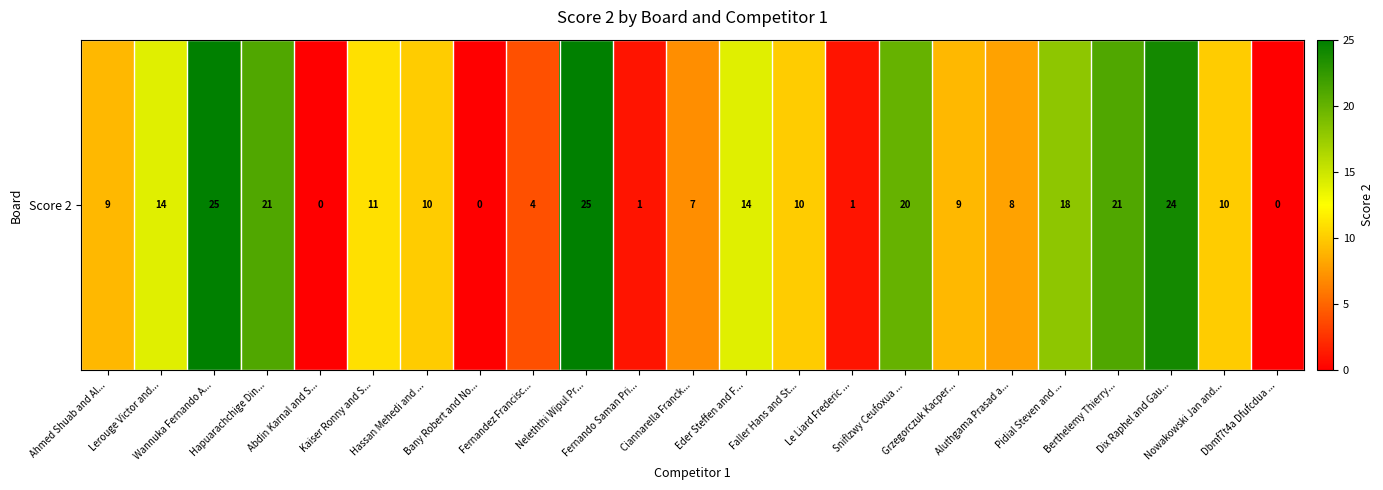

What is the difference between the second highest and second lowest values?

25